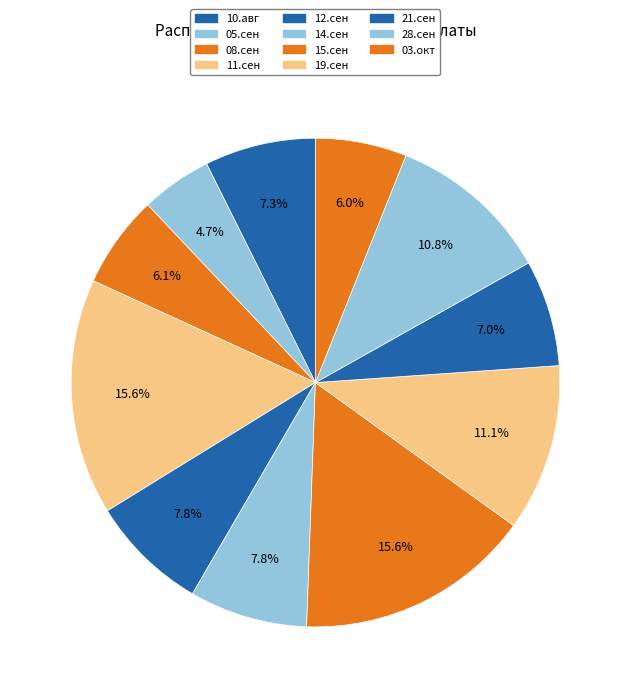

Which slice is the smallest?

05.сен